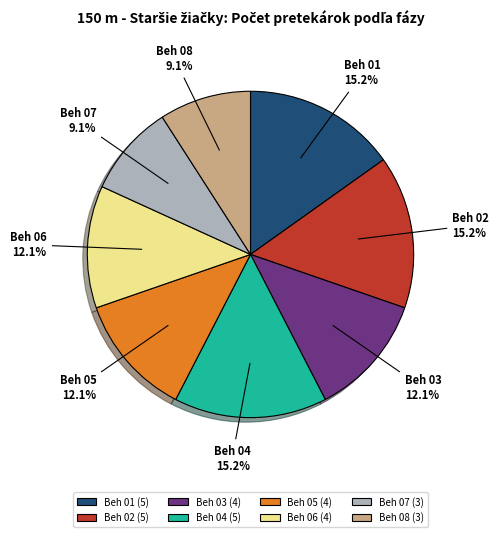

Is there any slice that represents more than half of the pie?

No